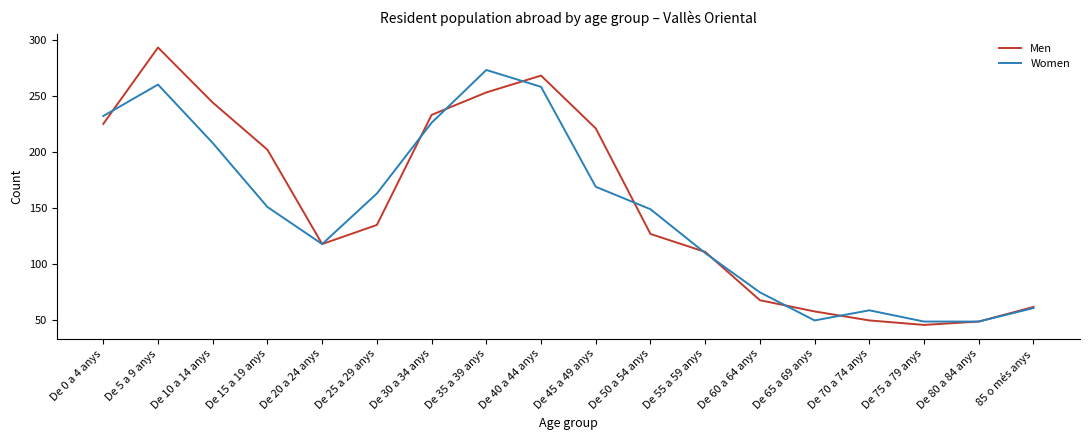

What position from the right is De 0 a 4 anys?

18